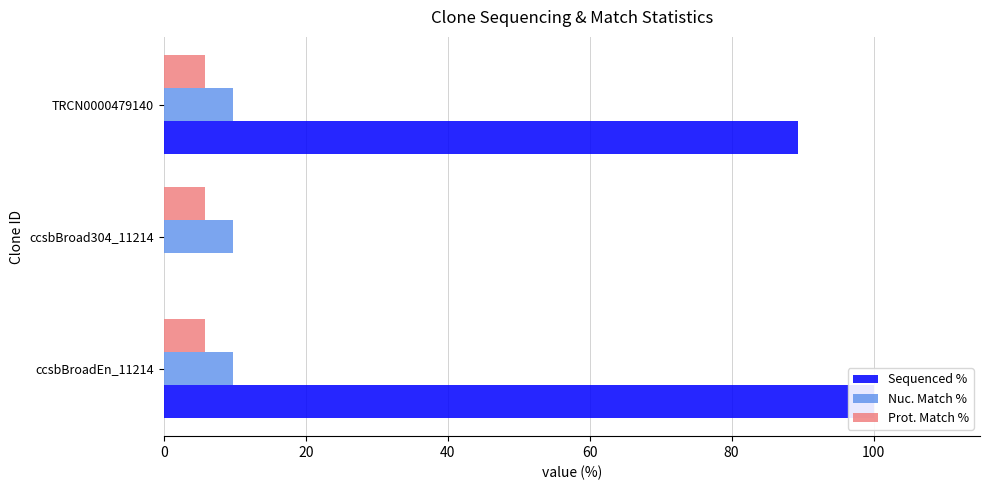

Is the value of Sequenced % at 0 greater than the value of Nuc. Match % at 20?

Yes